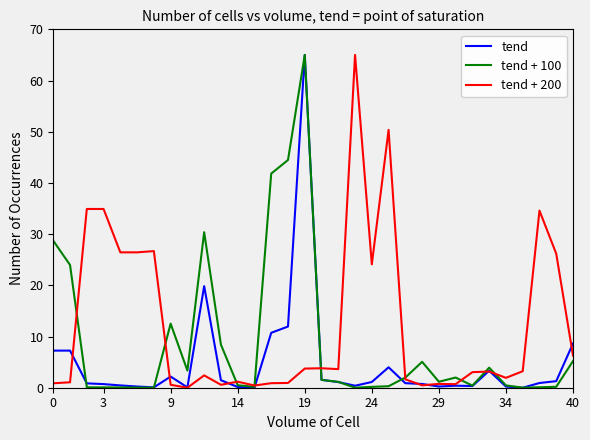

What is the maximum value for tend + 100?

65.0